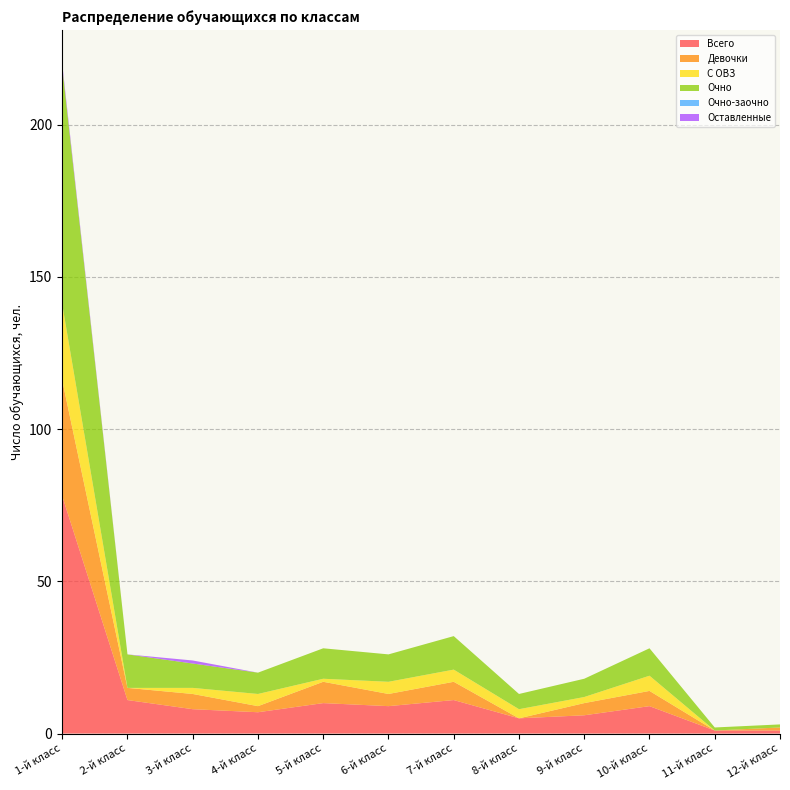

Reading left to right, transcribe all the data shown in this chart.

Всего: 78	11	8	7	10	9	11	5	6	9	1	1
Девочки: 38	4	5	2	7	4	6	0	4	5	0	1
С ОВЗ: 25	0	2	4	1	4	4	3	2	5	0	0
Очно: 78	11	8	7	10	9	11	5	6	9	1	1
Очно-заочно: 0	0	0	0	0	0	0	0	0	0	0	0
Оставленные: 1	0	1	0	0	0	0	0	0	0	0	0